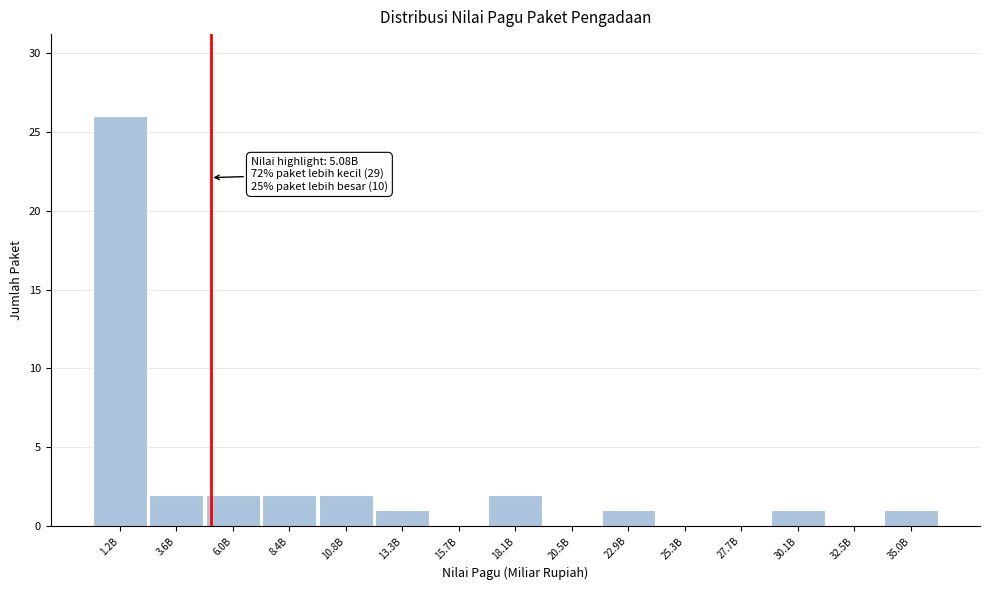

Reading left to right, list all the values displayed in this chart.

1.2B=26	3.6B=2	6.0B=2	8.4B=2	10.8B=2	13.3B=1	15.7B=0	18.1B=2	20.5B=0	22.9B=1	25.3B=0	27.7B=0	30.1B=1	32.5B=0	35.0B=1